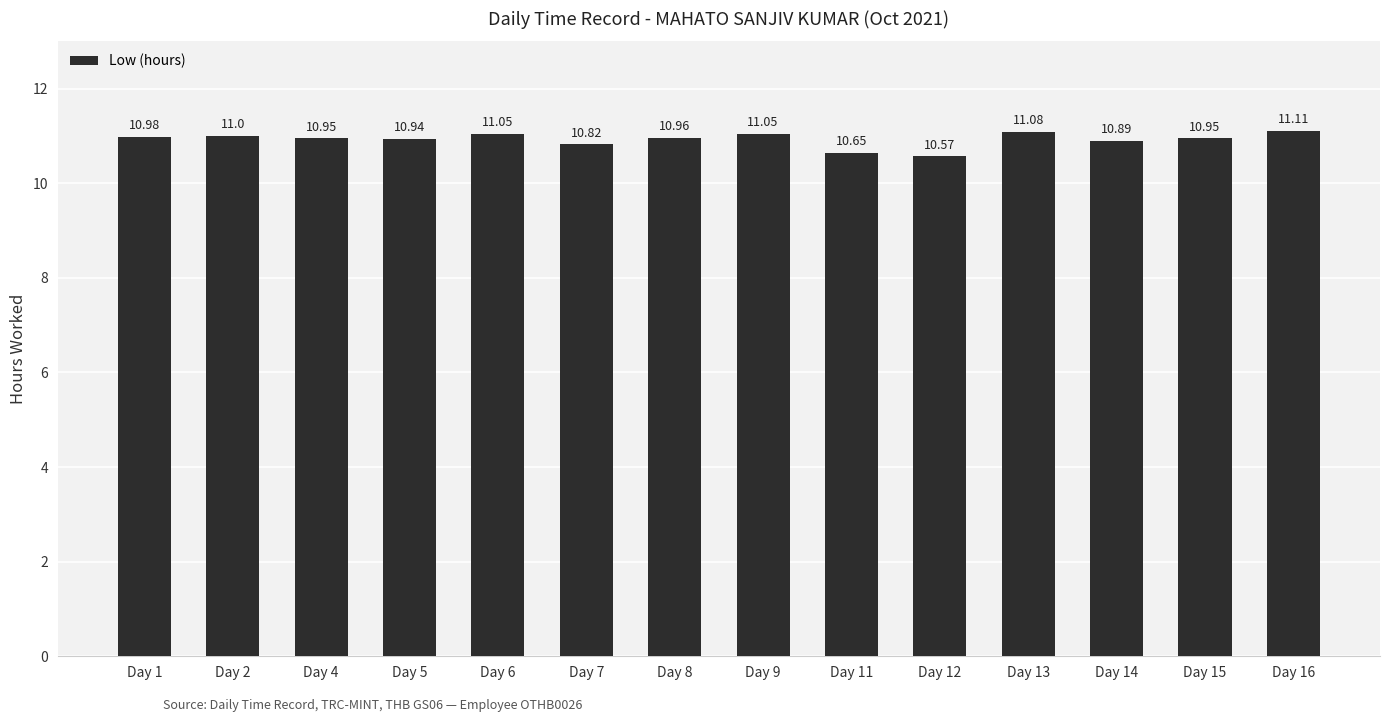

What is the difference between the maximum and second lowest values?

0.5